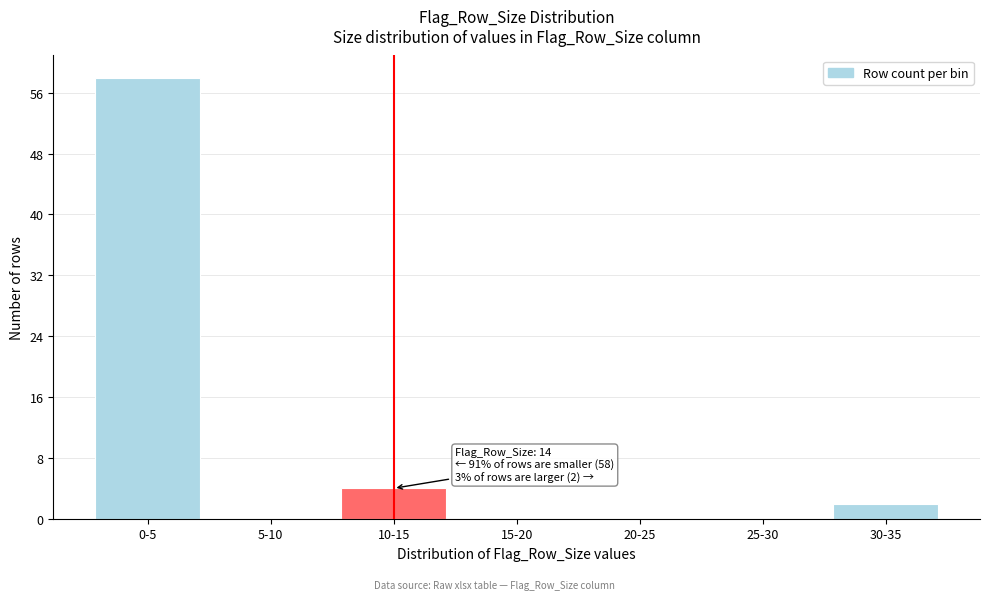

Reading right to left, list all the values displayed in this chart.

30-35=2	25-30=0	20-25=0	15-20=0	10-15=4	5-10=0	0-5=58